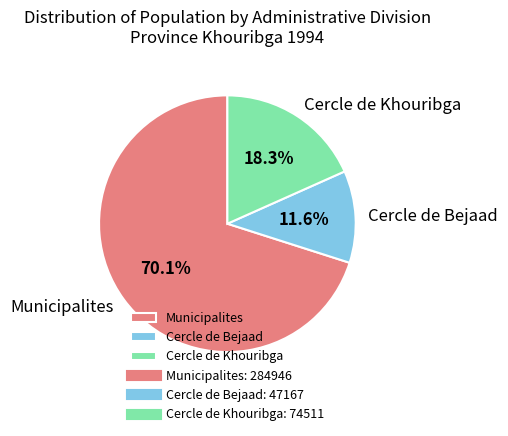

To the nearest percent, what is the combined percentage of Cercle de Khouribga and Municipalites?

88%